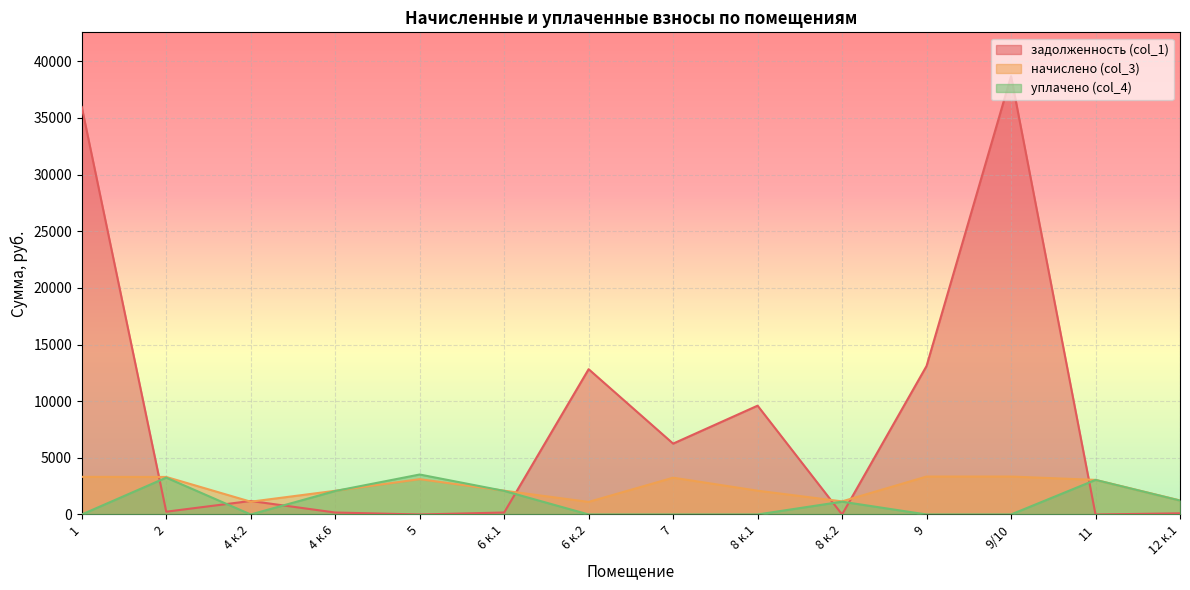

What is the spread (max minus min) of values at 9?

13104.1